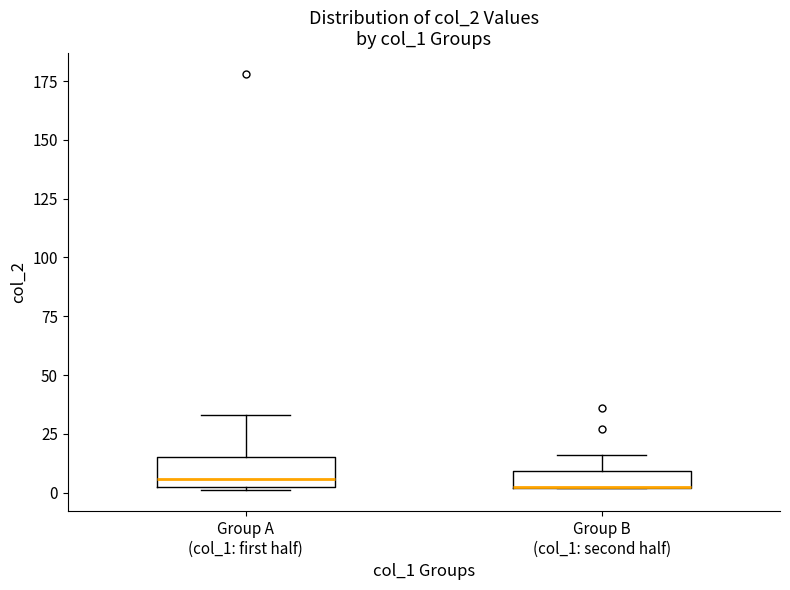

Where is the upper edge of the box for Group B (col_1: second half) on the y-axis? The values are not printed on the chart, so give them approximately, as read against the axis.

10